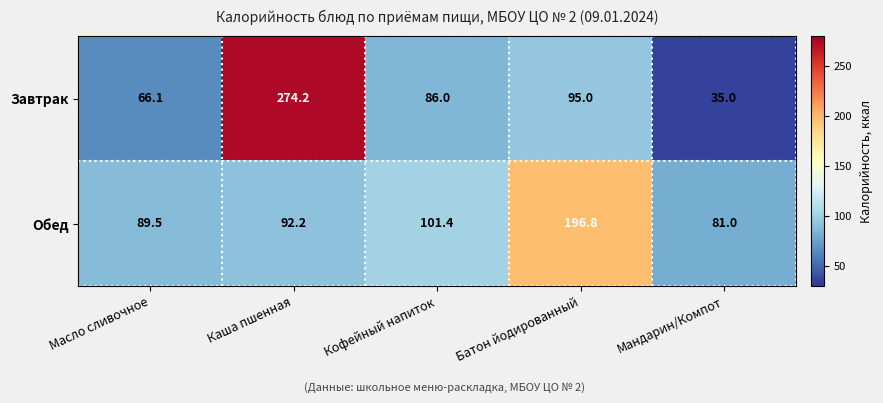

Which series has the widest spread of values?

Завтрак